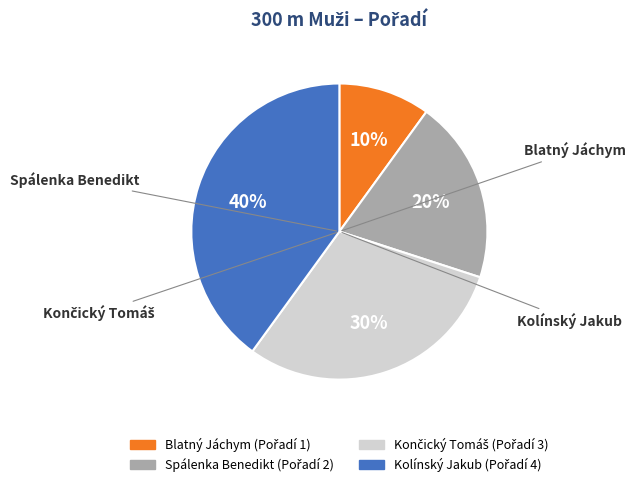

The Blatný Jáchym slice represents 10% of the pie. True or false?

True